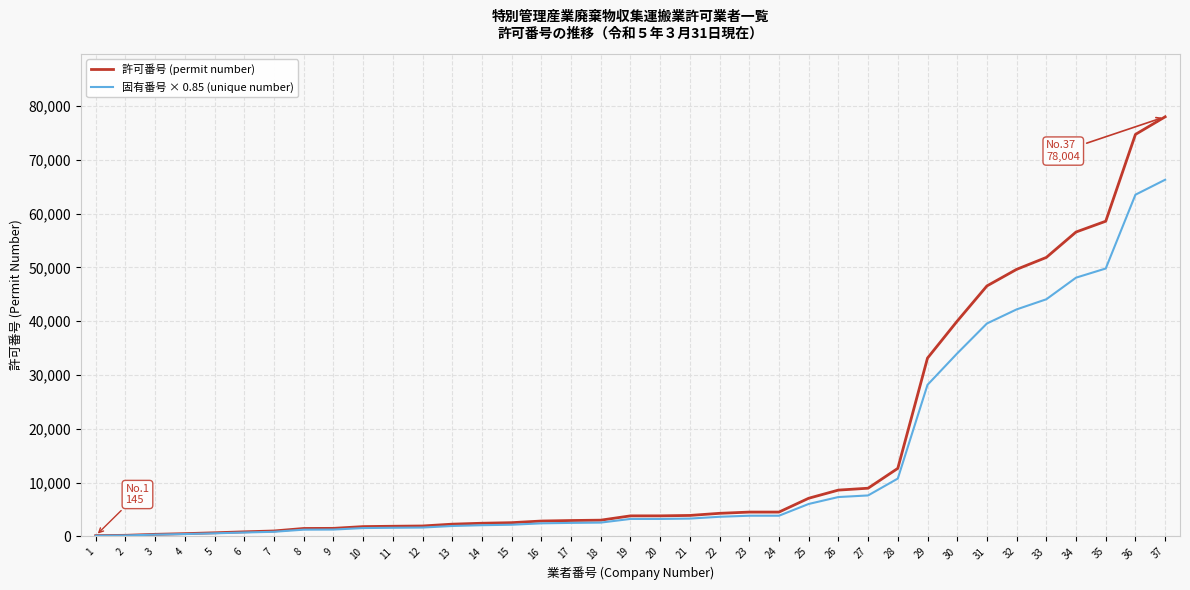

Rank the series by their maximum value, from lowest to highest.

固有番号 × 0.85 (unique number), 許可番号 (permit number)